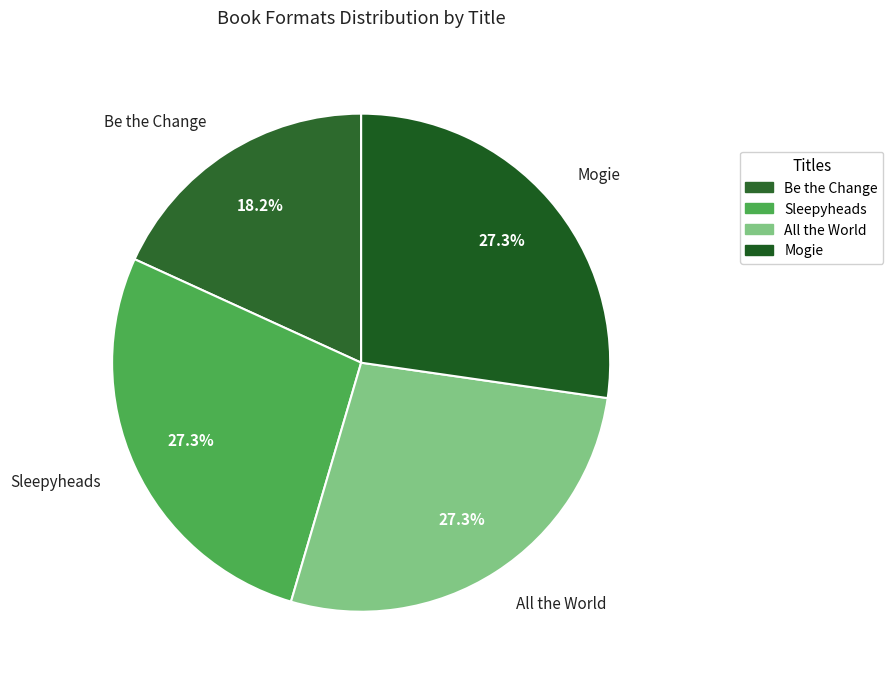

How many slices are in this pie chart?

4